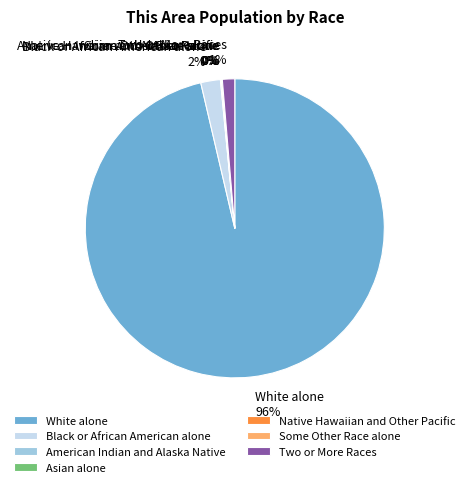

What is the majority slice?

White alone